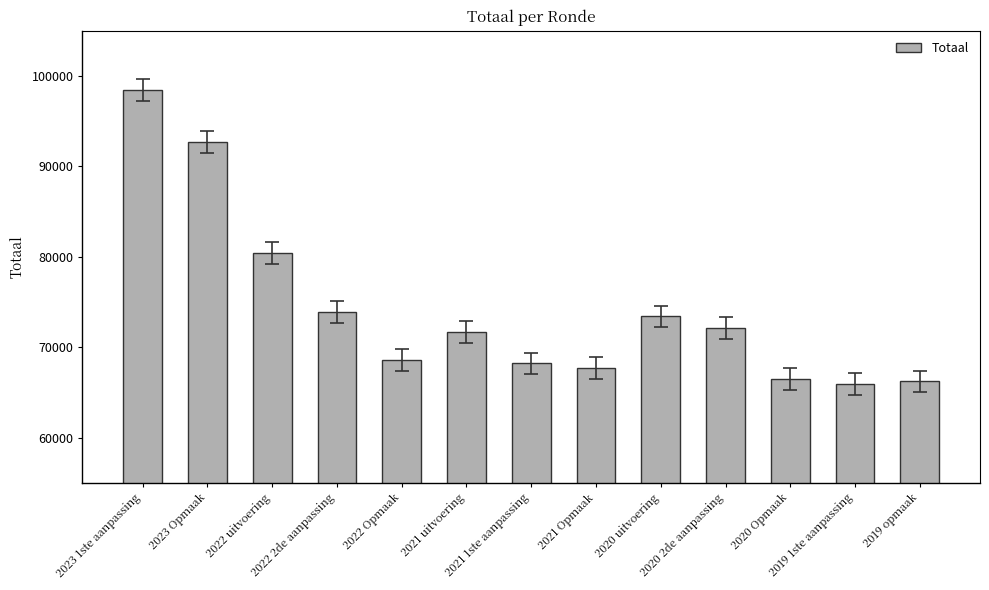

What is the sum of the values at 2021 uitvoering and 2019 1ste aanpassing?

137590